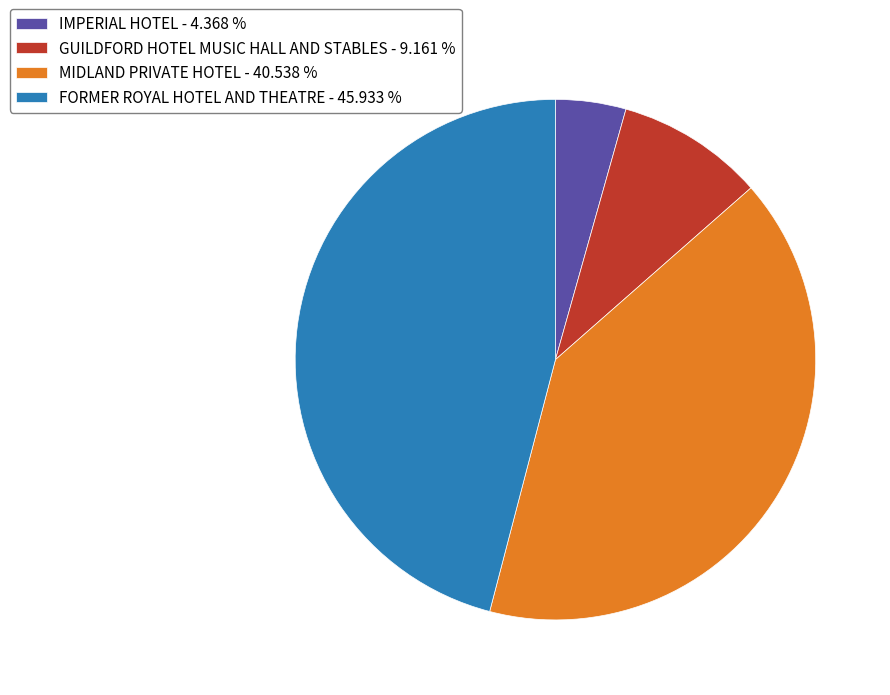

Is MIDLAND PRIVATE HOTEL the majority of the pie?

No